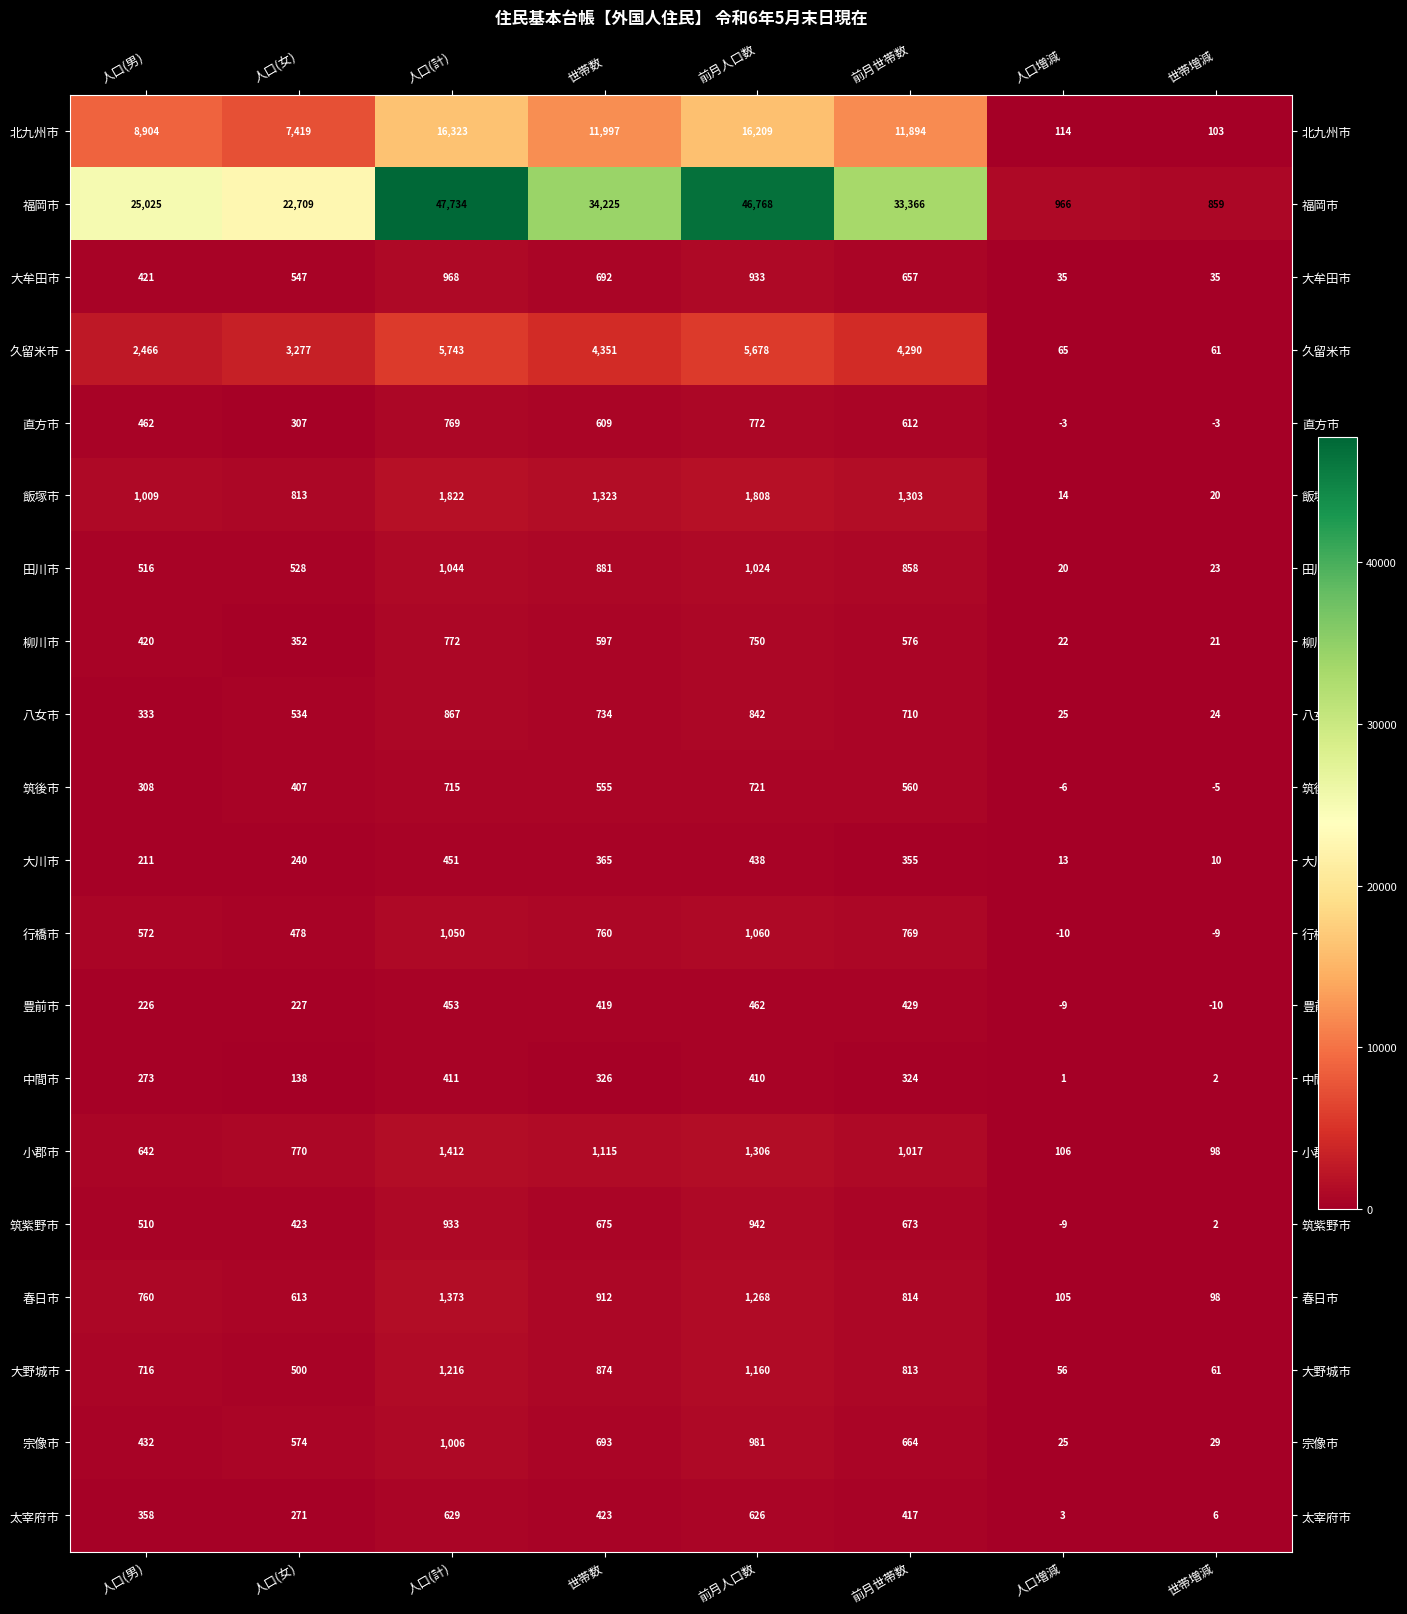

Where is 豊前市 nearest to the value 226?

人口(男)